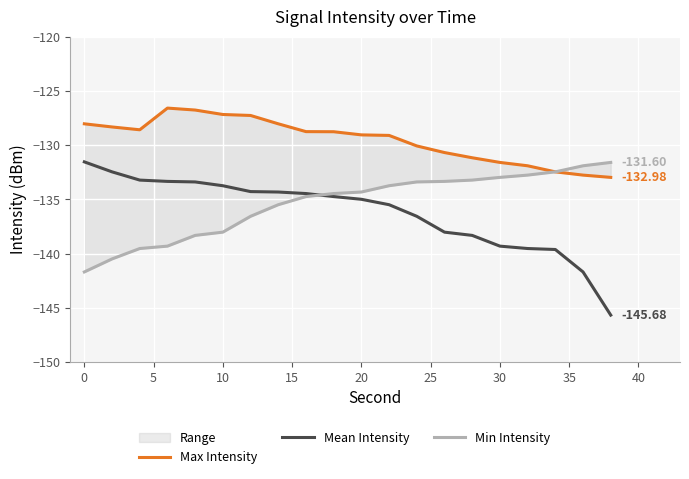

What is the minimum value for Mean Intensity?

-145.7